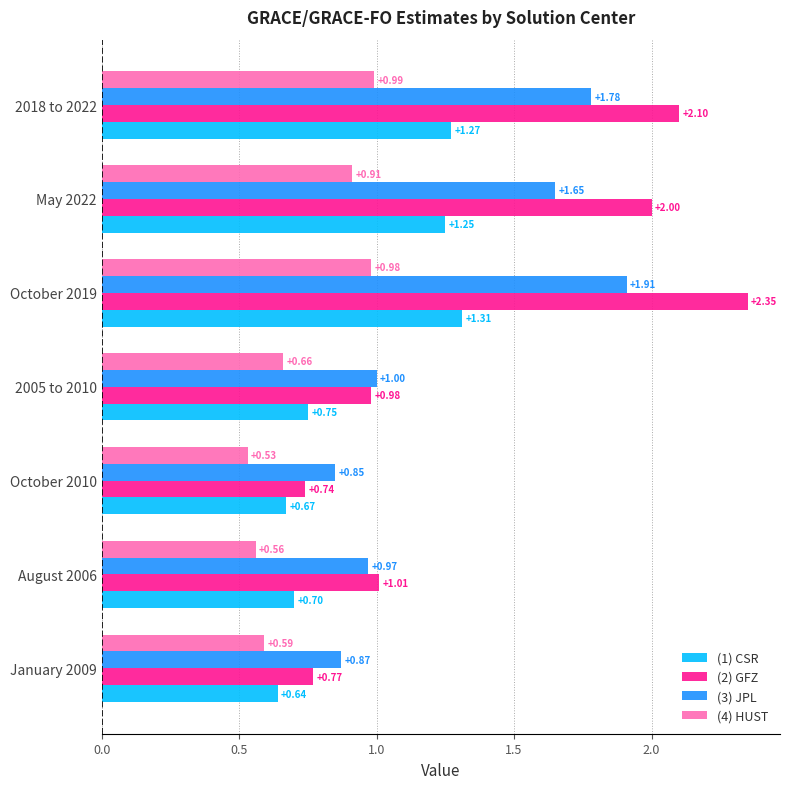

Which series has the largest range (max minus min)?

(2) GFZ